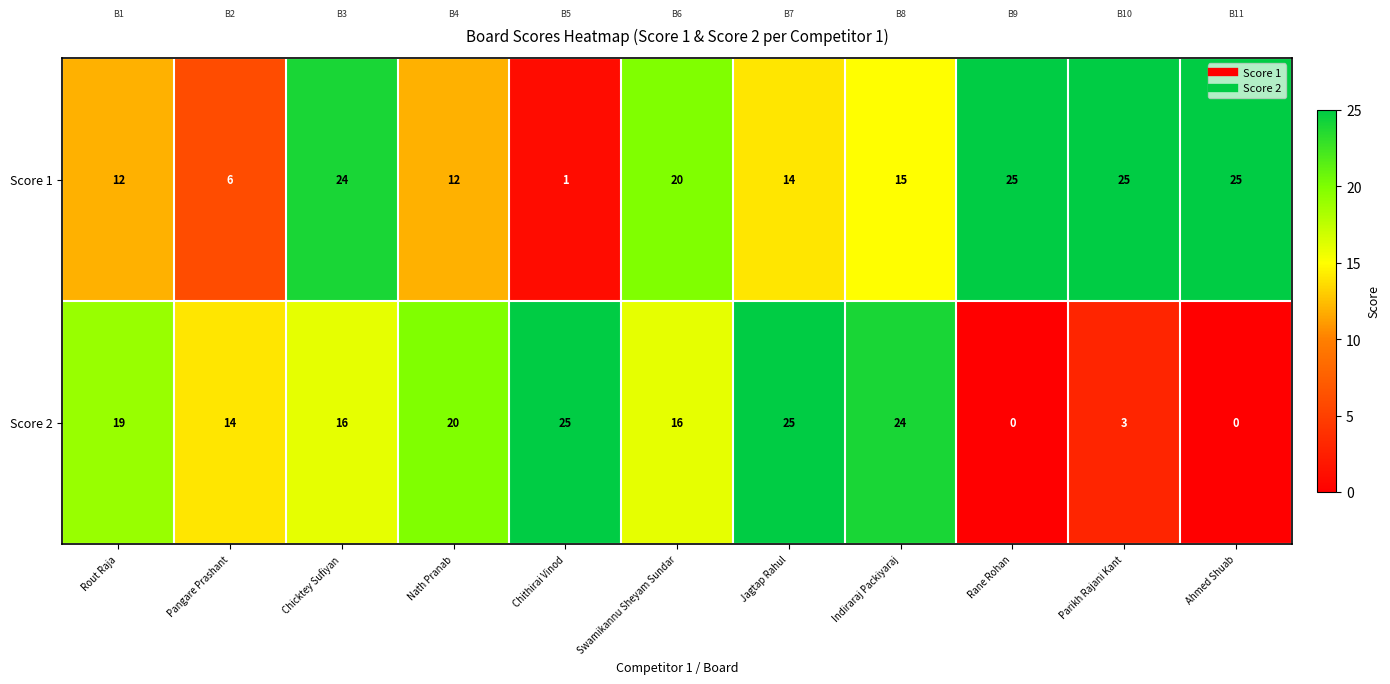

Reading right to left, list all the values displayed in this chart.

Score 1: 25	25	25	15	14	20	1	12	24	6	12
Score 2: 0	3	0	24	25	16	25	20	16	14	19